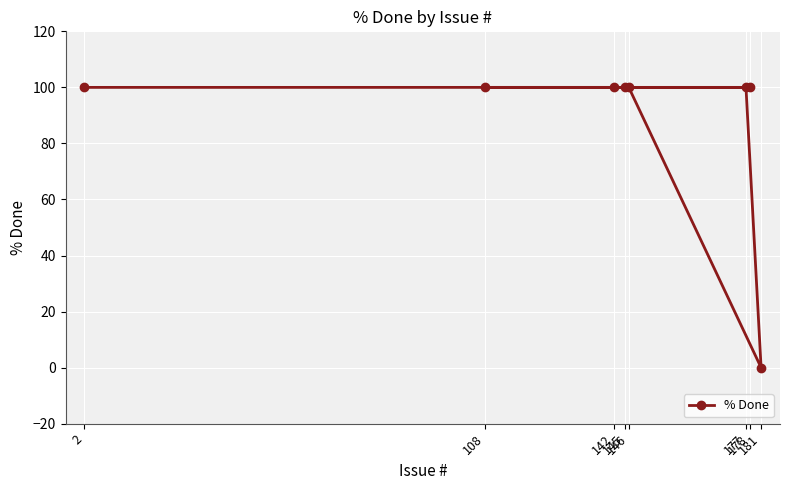

What is the greatest value displayed?

100